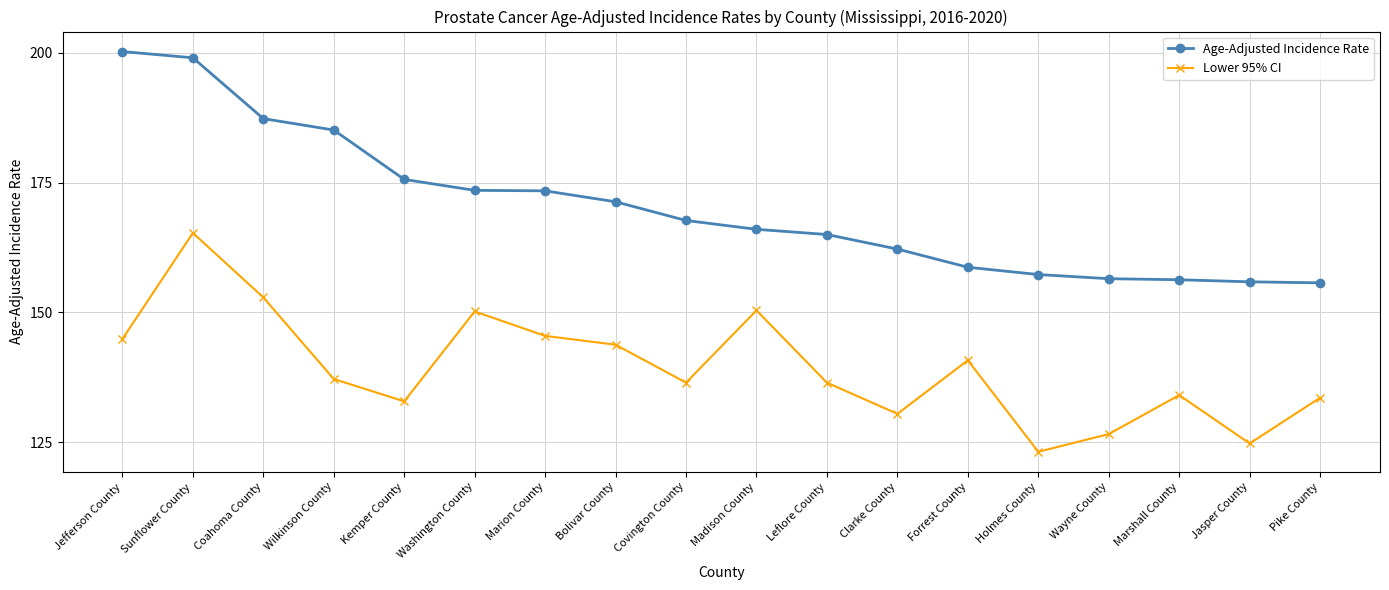

Rank the series at Marshall County from highest to lowest value.

Age-Adjusted Incidence Rate, Lower 95% CI